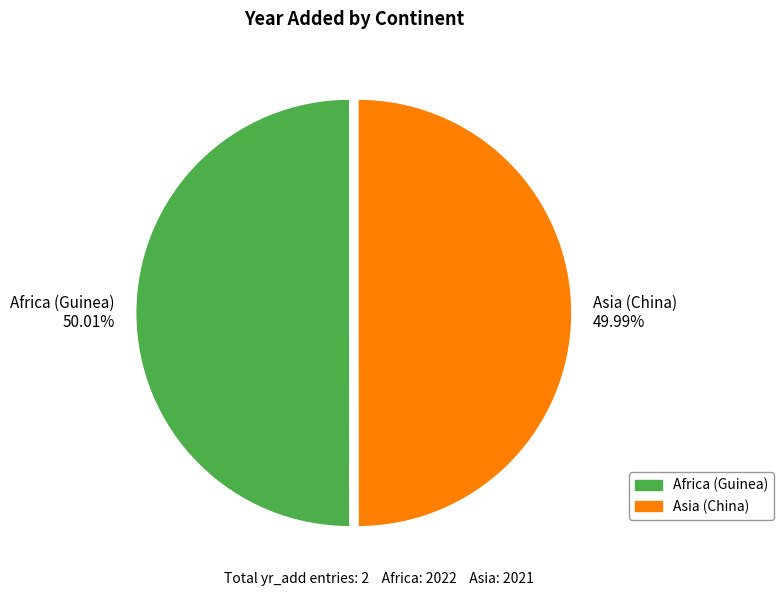

Does any single category account for the majority?

Yes